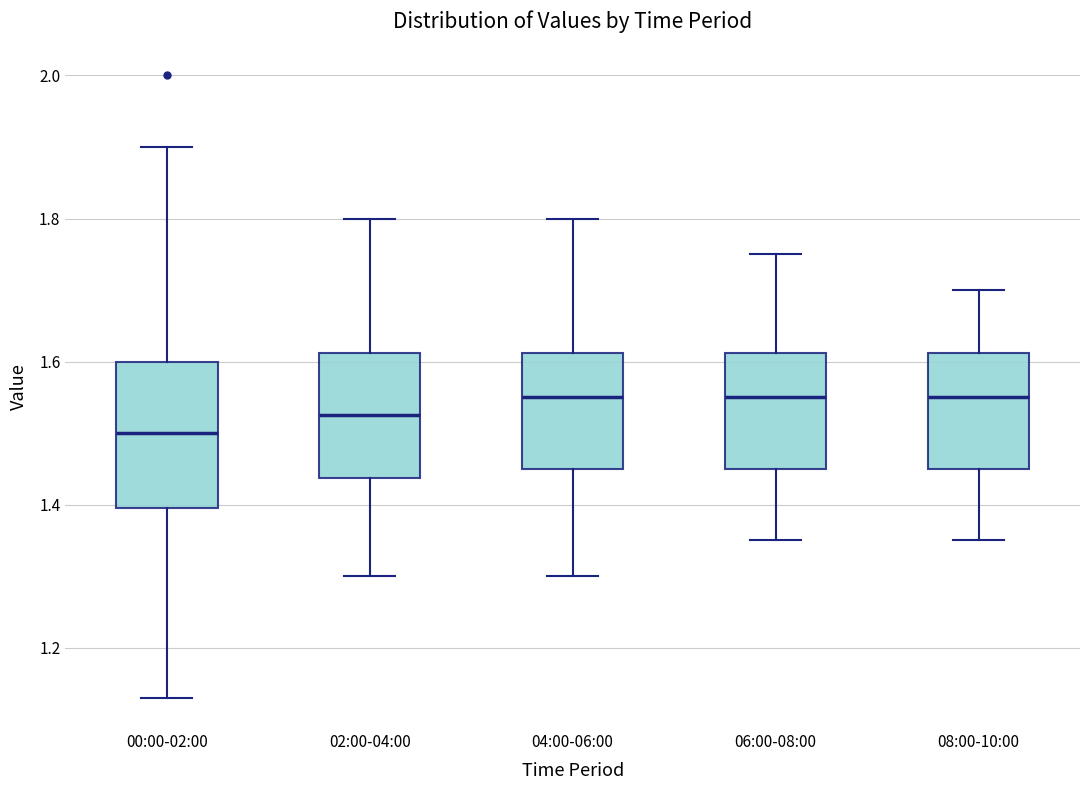

Reading left to right, read every box against the y-axis: the position of its median line, the range the box covers, and the ends of its whiskers. The values are not printed on the chart, so give them approximately, as read against the axis.

00:00-02:00: median 1.50, box 1.40 to 1.60, whiskers 1.14 to 1.90
02:00-04:00: median 1.52, box 1.44 to 1.62, whiskers 1.30 to 1.80
04:00-06:00: median 1.56, box 1.46 to 1.62, whiskers 1.30 to 1.80
06:00-08:00: median 1.56, box 1.46 to 1.62, whiskers 1.36 to 1.76
08:00-10:00: median 1.56, box 1.46 to 1.62, whiskers 1.36 to 1.70